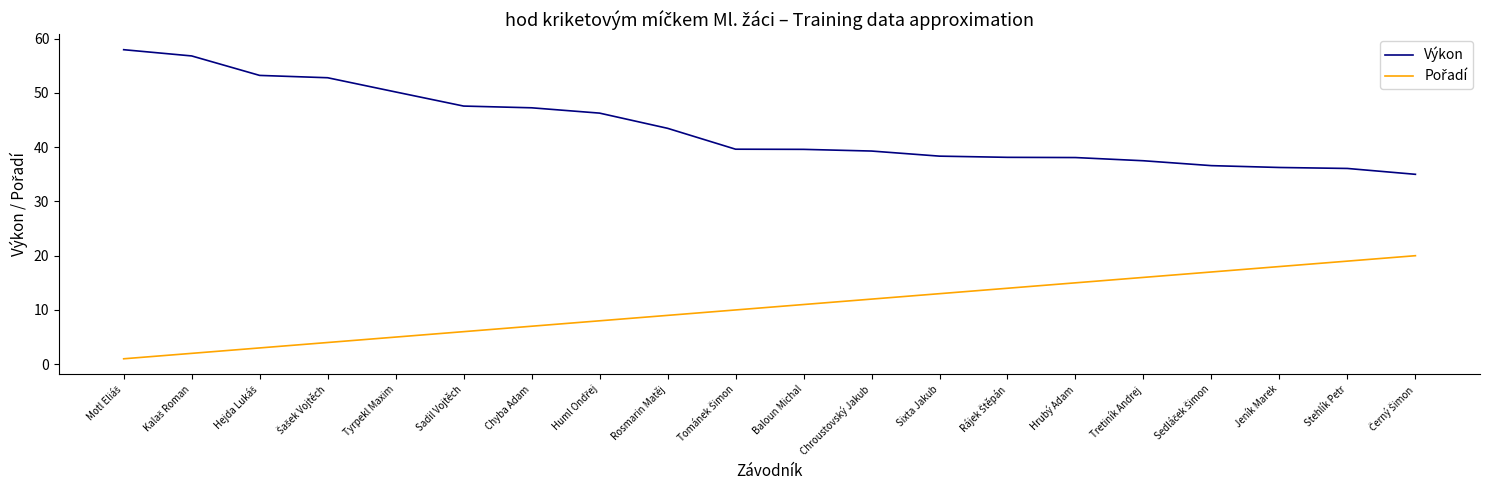

True or false: Výkon has a value of 50.2 at Tyrpekl Maxim.

True